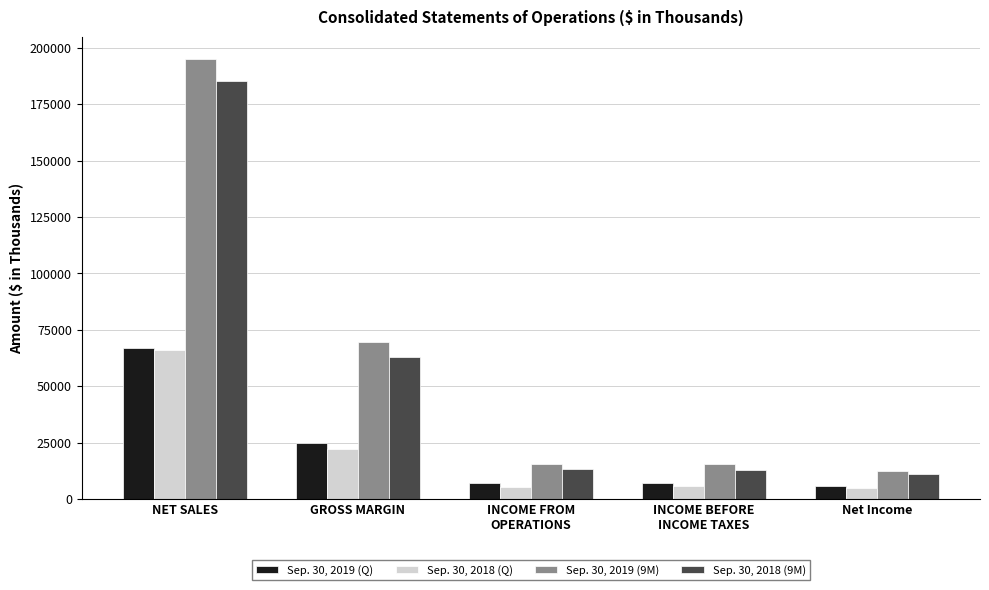

Are the bars horizontal?

No